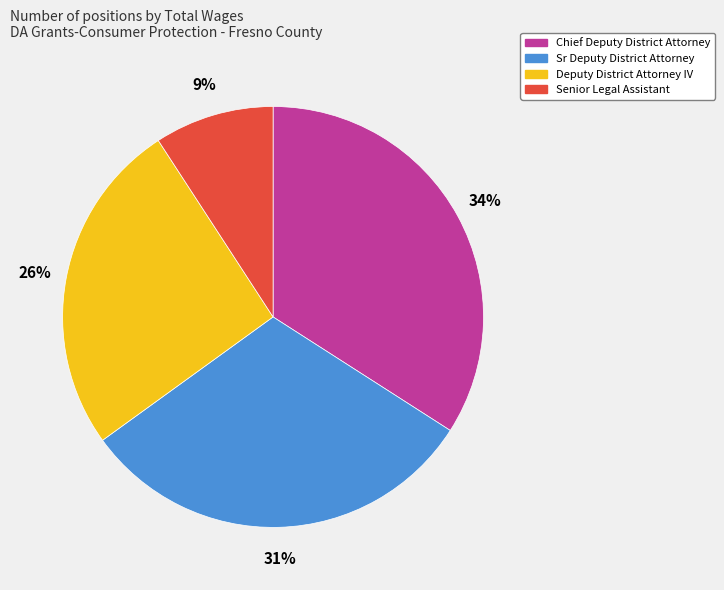

What is the ratio of the value at Sr Deputy District Attorney to the value at Chief Deputy District Attorney?

0.9